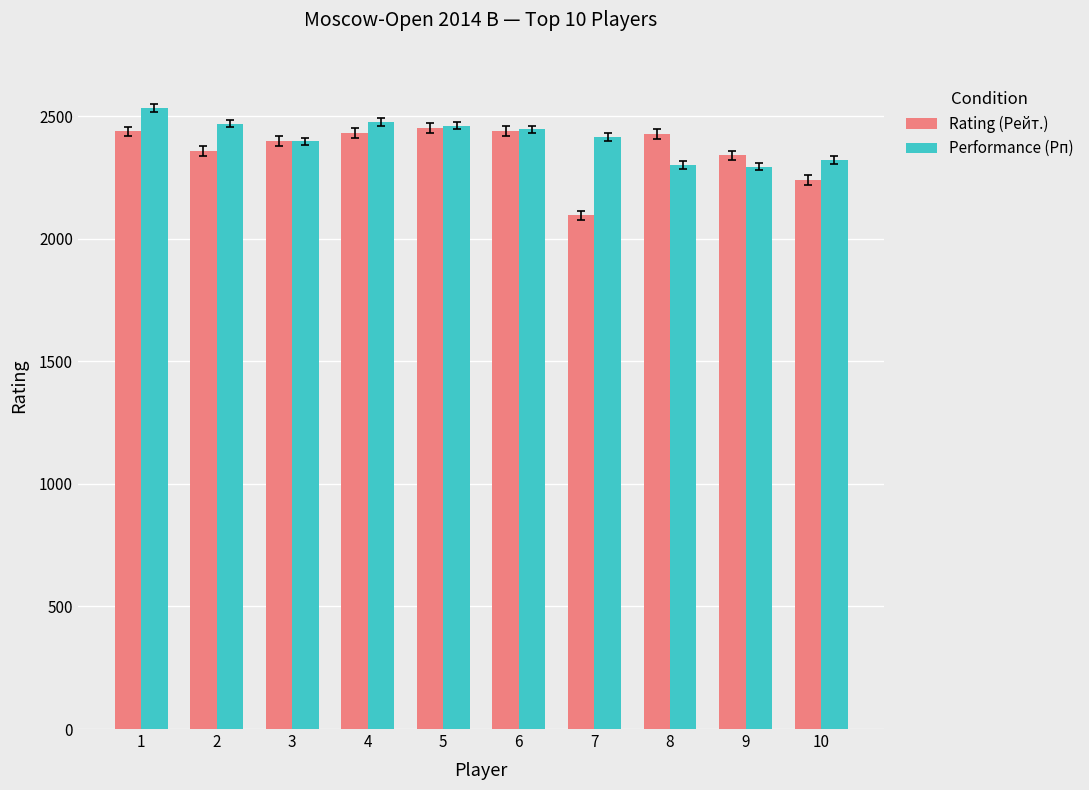

The value of Rating (Рейт.) at 9 is 3788. True or false?

False